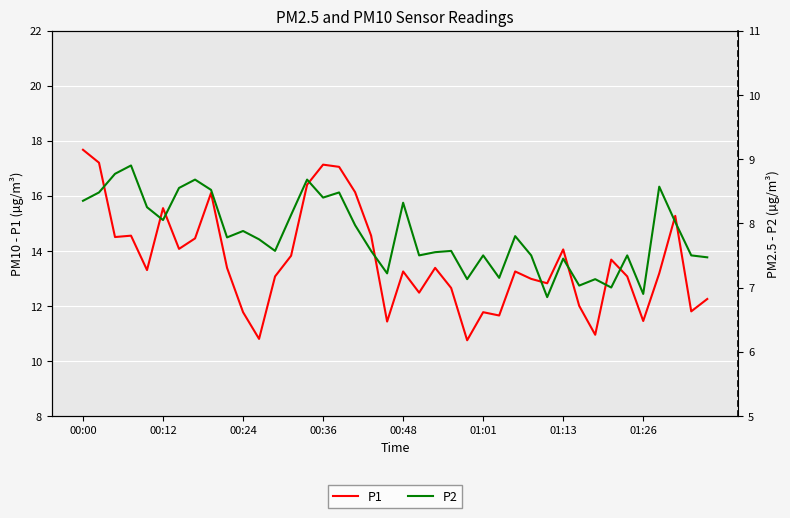

What is the value of the P2 point at the 4th from the left?

8.9